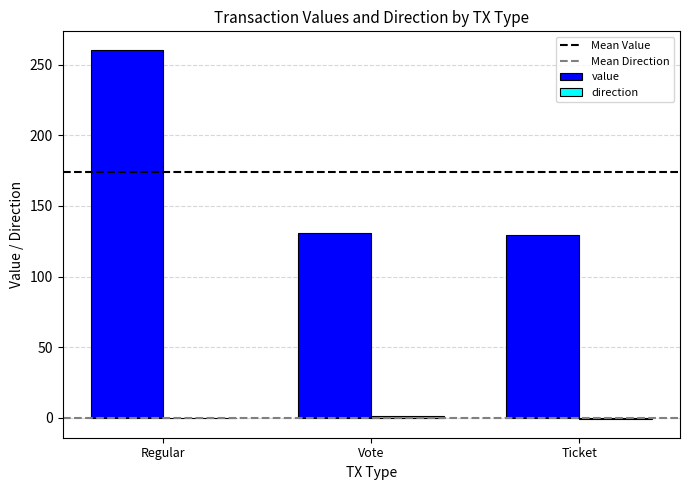

True or false: value has a value of 129.7 at Ticket.

True